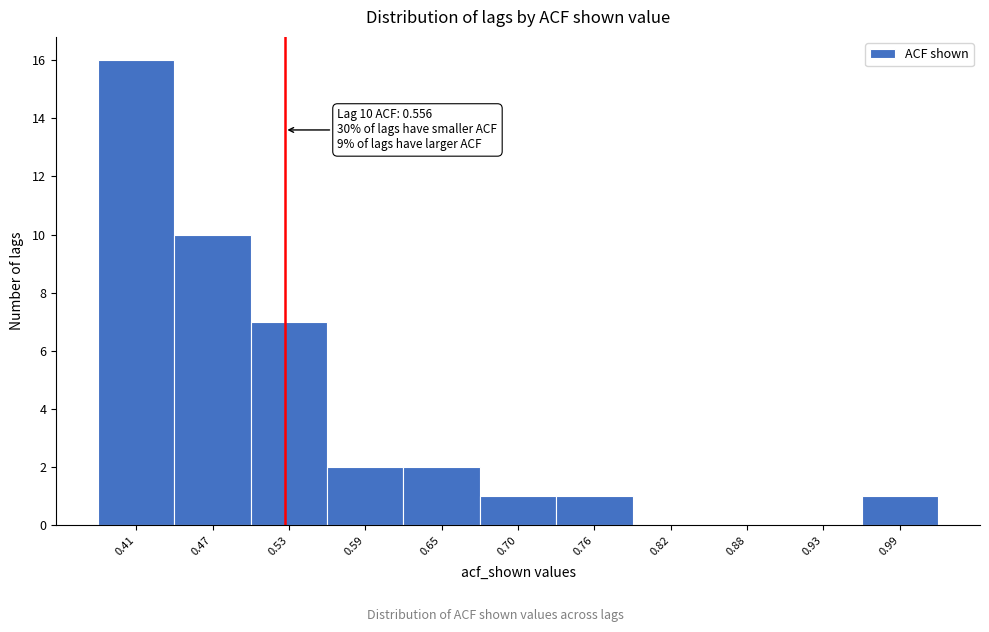

Reading left to right, list all the values displayed in this chart.

0.41=16	0.47=10	0.53=7	0.59=2	0.65=2	0.70=1	0.76=1	0.82=0	0.88=0	0.93=0	0.99=1